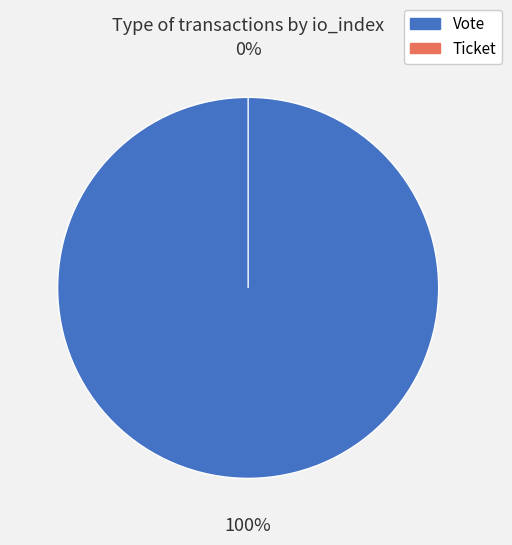

Count the number of slices in the pie.

2